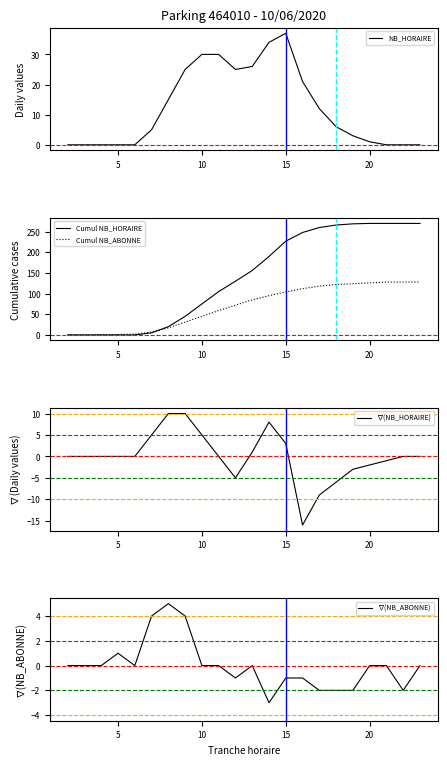

Is it true that NB_HORAIRE equals 1 at 20?

True